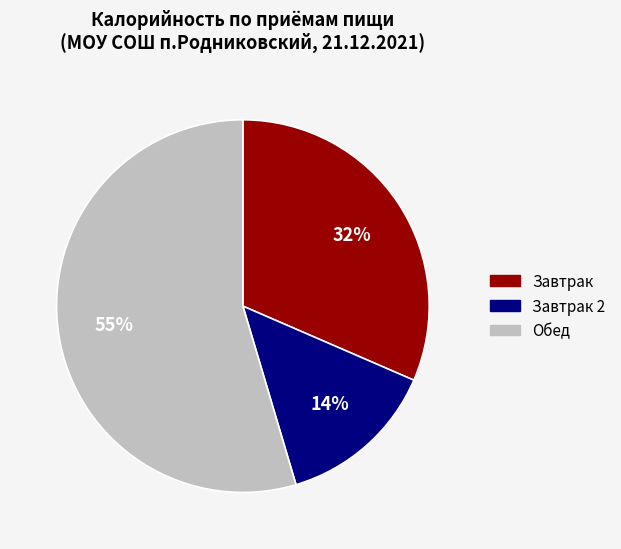

Does any single category account for the majority?

Yes